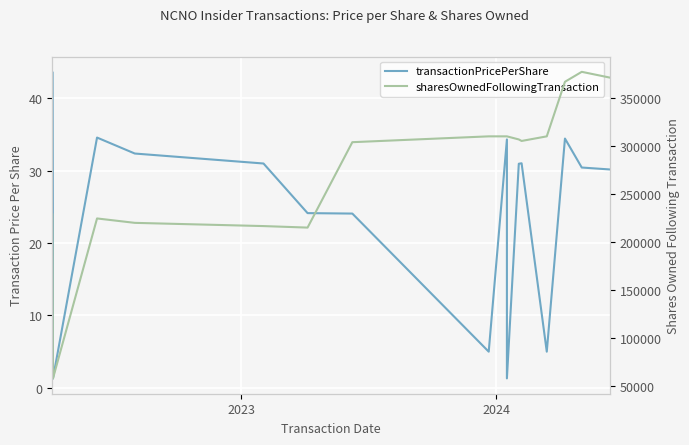

Reading right to left, extract all data points from this chart.

transactionPricePerShare: 30.1	30.4	34.4	5.0	31.0	30.9	1.3	34.3	5.0	24.1	24.1	31.0	32.3	34.6	1.3	43.6	1.3
sharesOwnedFollowingTransaction: 370790.0	376778.0	366407.0	309566.0	304765.0	306344.0	309566.0	309566.0	309566.0	303488.0	214520.0	216096.0	219453.0	224046.0	57430.0	228255.0	228255.0